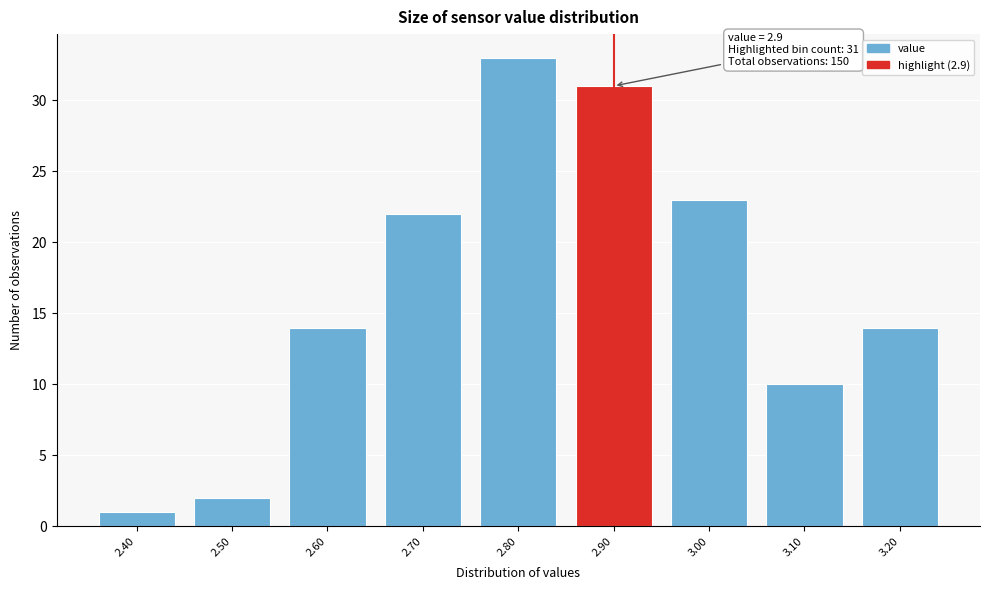

Over which range of the x-axis is the bar tallest?

2.75 to 2.85